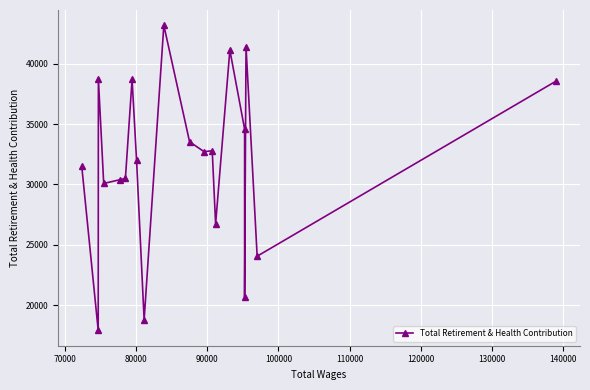

How many points are lower than both their immediate neighbors (excluding endpoints)?

7